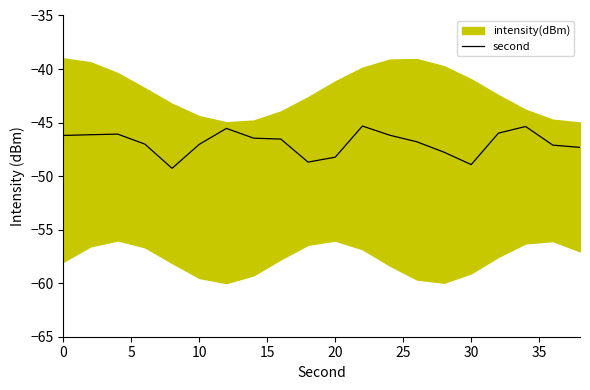

What is the minimum value for second?

-49.3